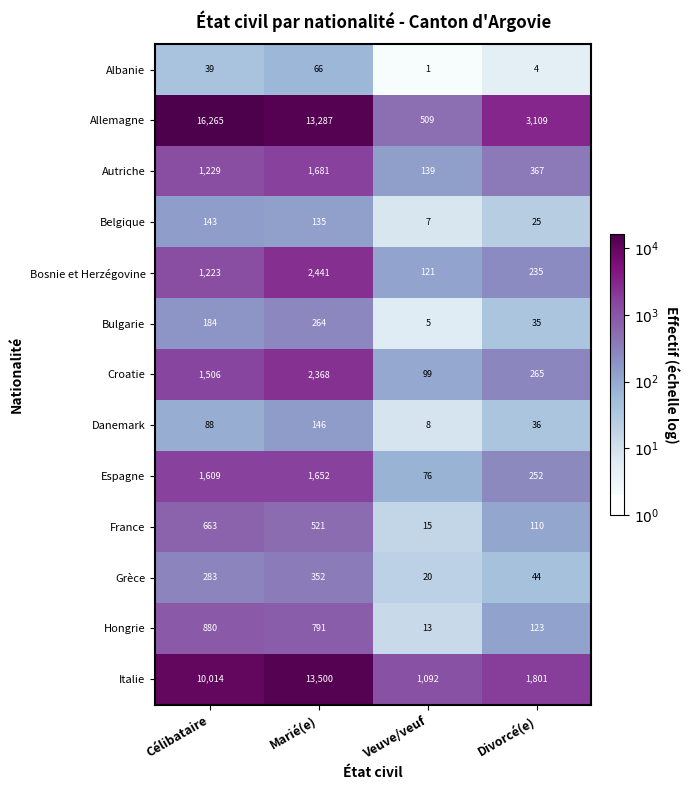

What is the difference between the Bulgarie values at Divorcé(e) and Célibataire?

149